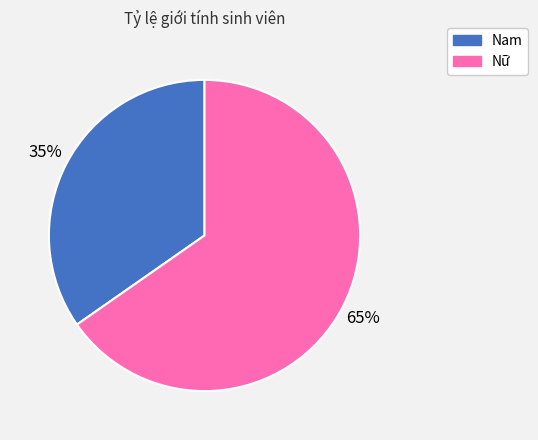

What is the majority slice?

Nữ